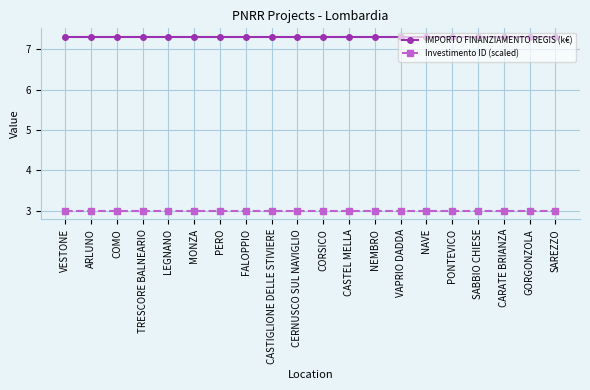

Is it true that Investimento ID (scaled) equals 3.0 at CASTIGLIONE DELLE STIVIERE?

True